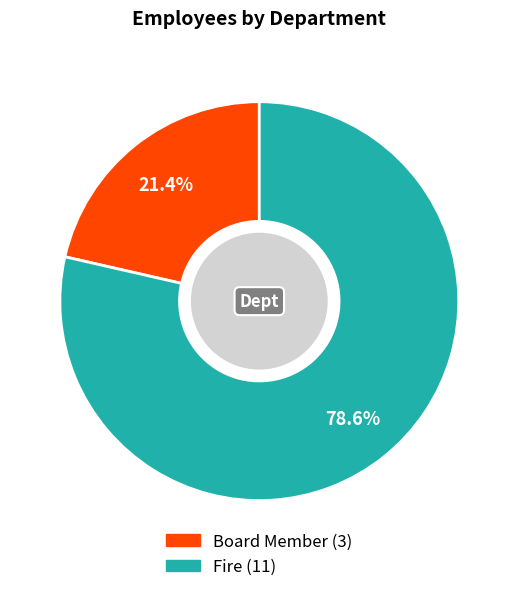

What is the smallest slice in the pie chart?

Board Member